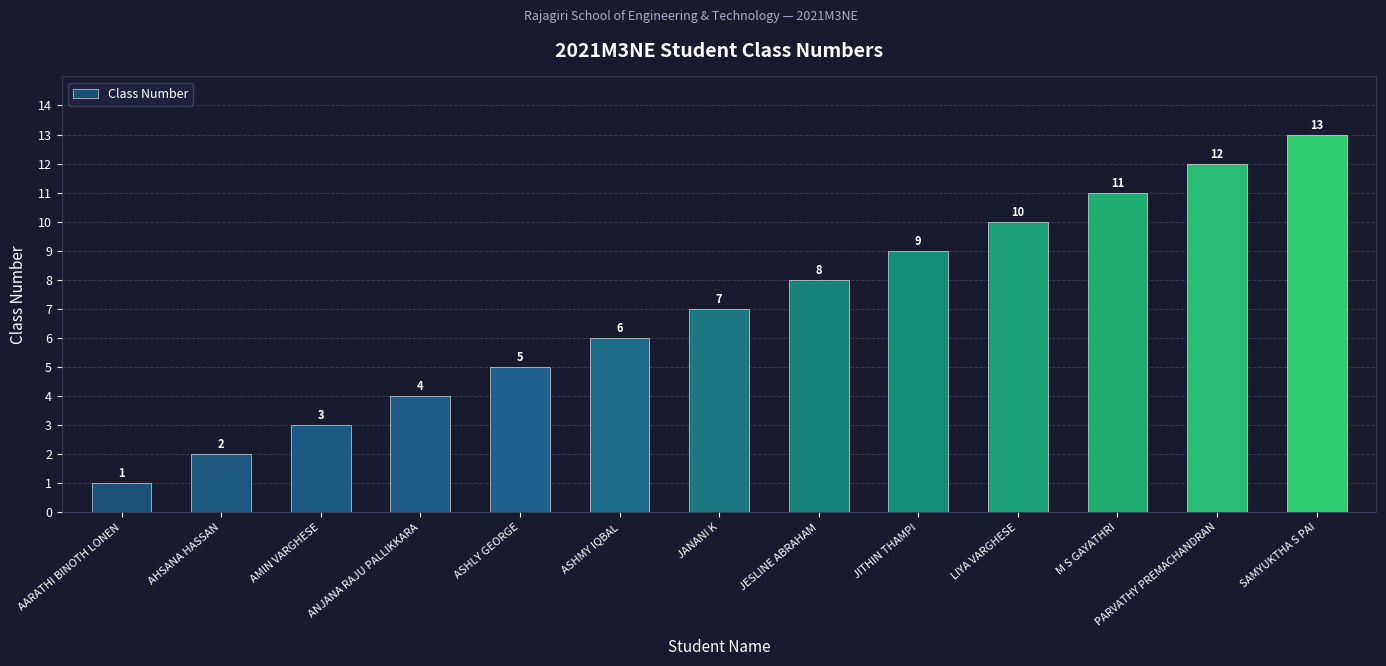

What is the label of the 12th bar from the left?

PARVATHY PREMACHANDRAN